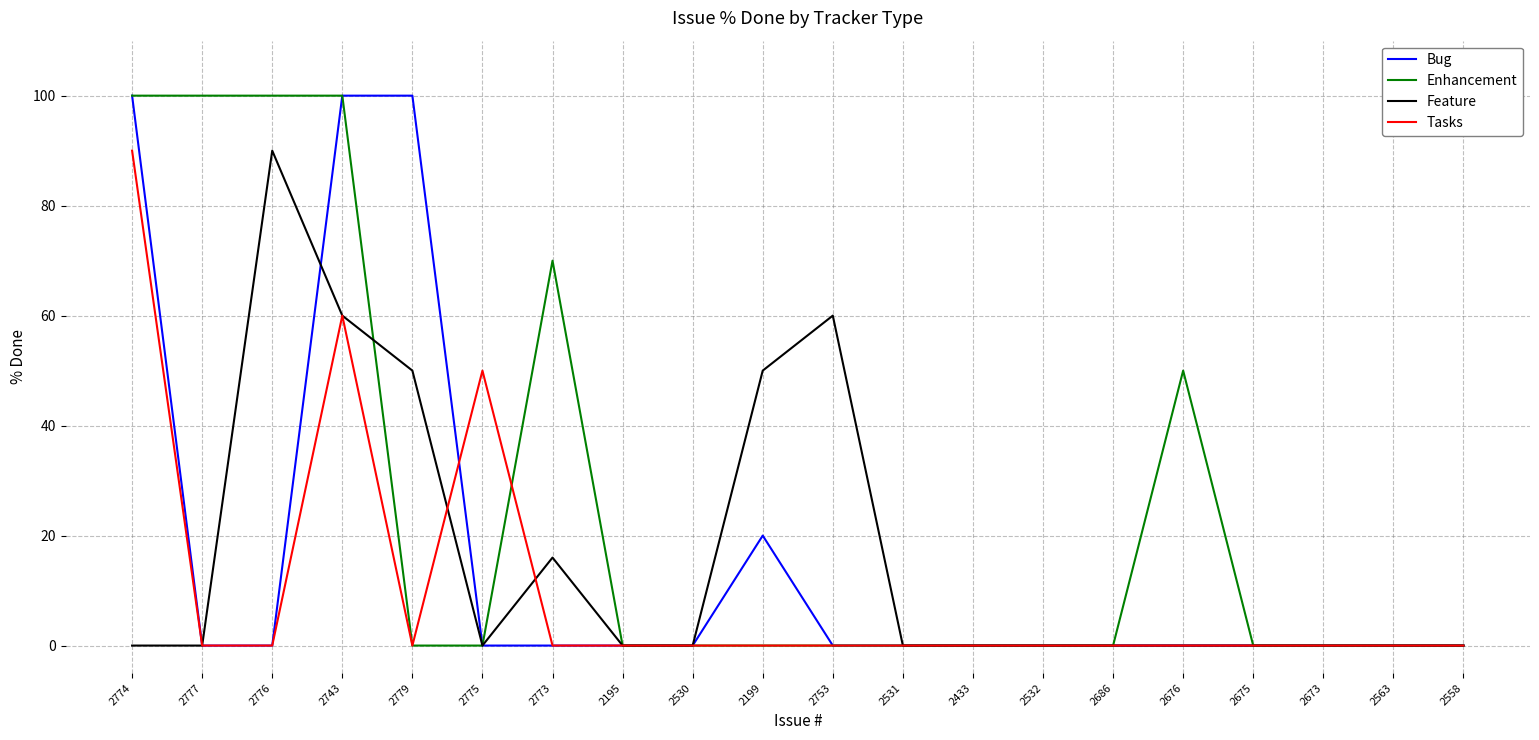

Which series has the largest total across all categories?

Enhancement